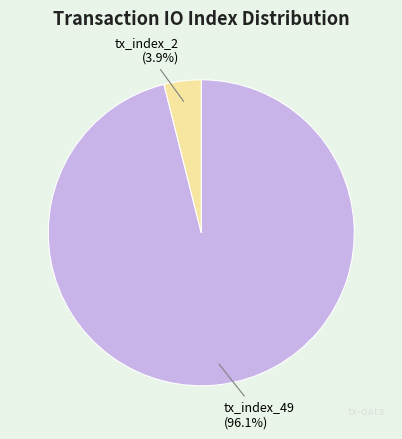

What percentage is the tx_index_2 slice, to the nearest percent?

4%